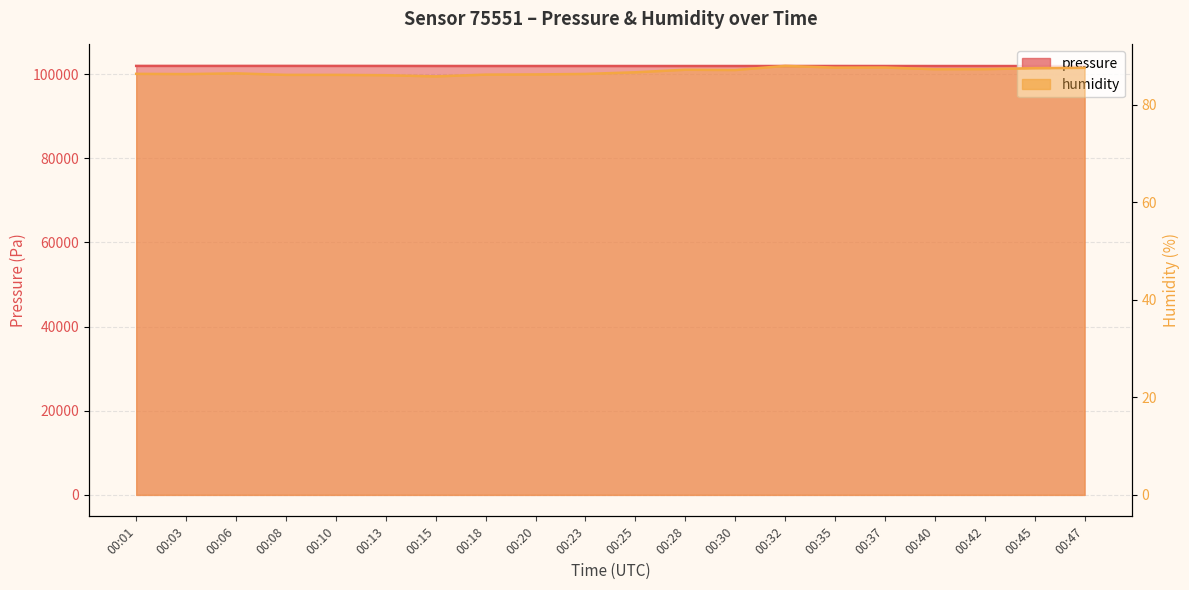

Reading left to right, list all the values displayed in this chart.

pressure: 101936.8	101937.3	101937.3	101938.8	101933.8	101931.4	101920.6	101914.9	101913.2	101914.5	101910.8	101909.7	101909.6	101915.0	101916.1	101912.4	101907.1	101905.6	101901.4	101894.9
humidity: 86.3	86.3	86.4	86.1	86.1	86.0	85.8	86.2	86.2	86.3	86.6	87.2	87.1	88.0	87.6	87.6	87.3	87.3	87.5	87.5